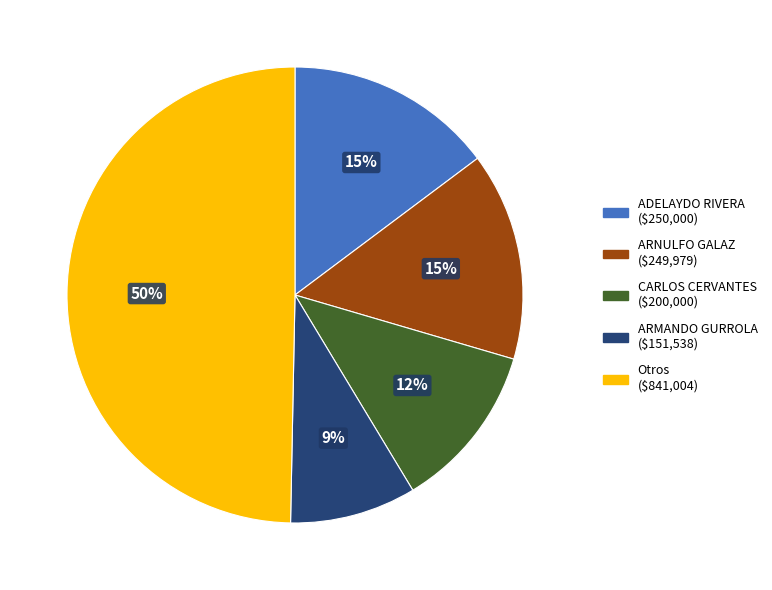

To the nearest percent, what is the difference between the largest and smallest slice percentages?

41%